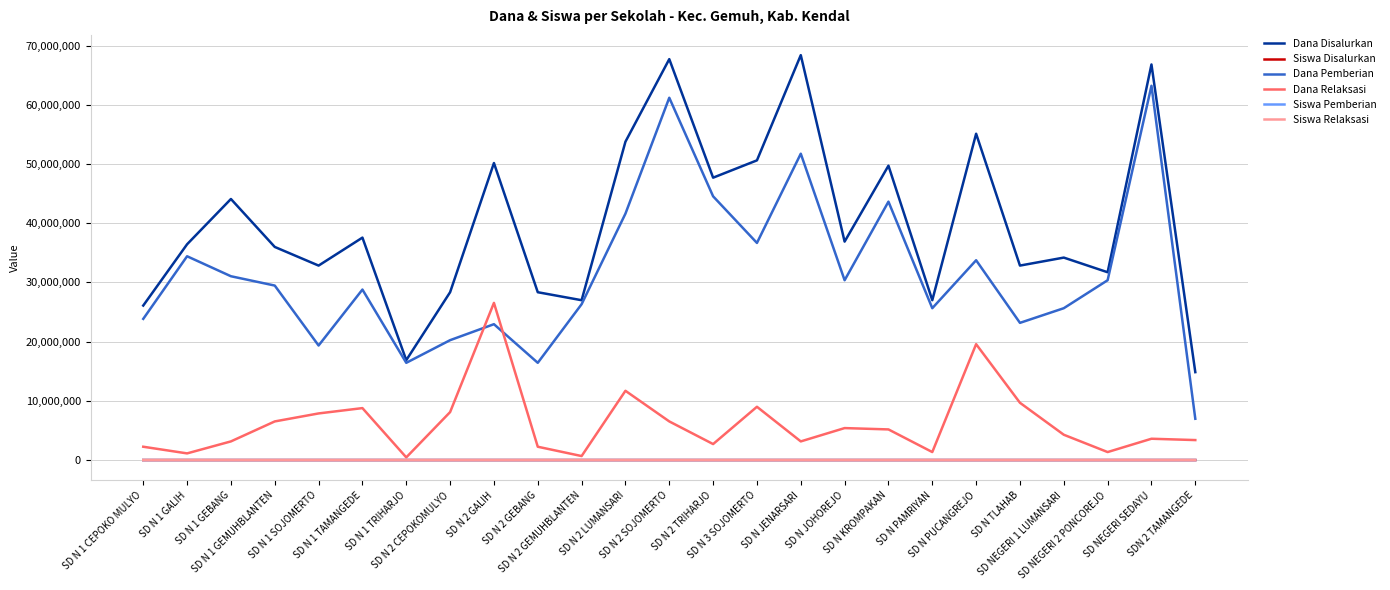

What is the maximum value shown in the chart?

68400000